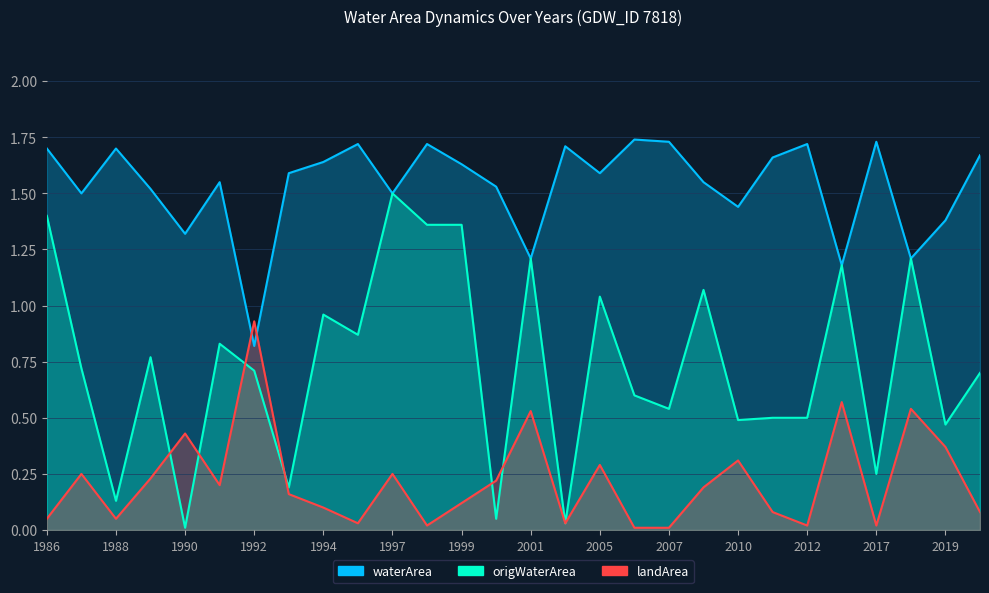

After their last crossing, which series has the higher values: origWaterArea or landArea?

origWaterArea